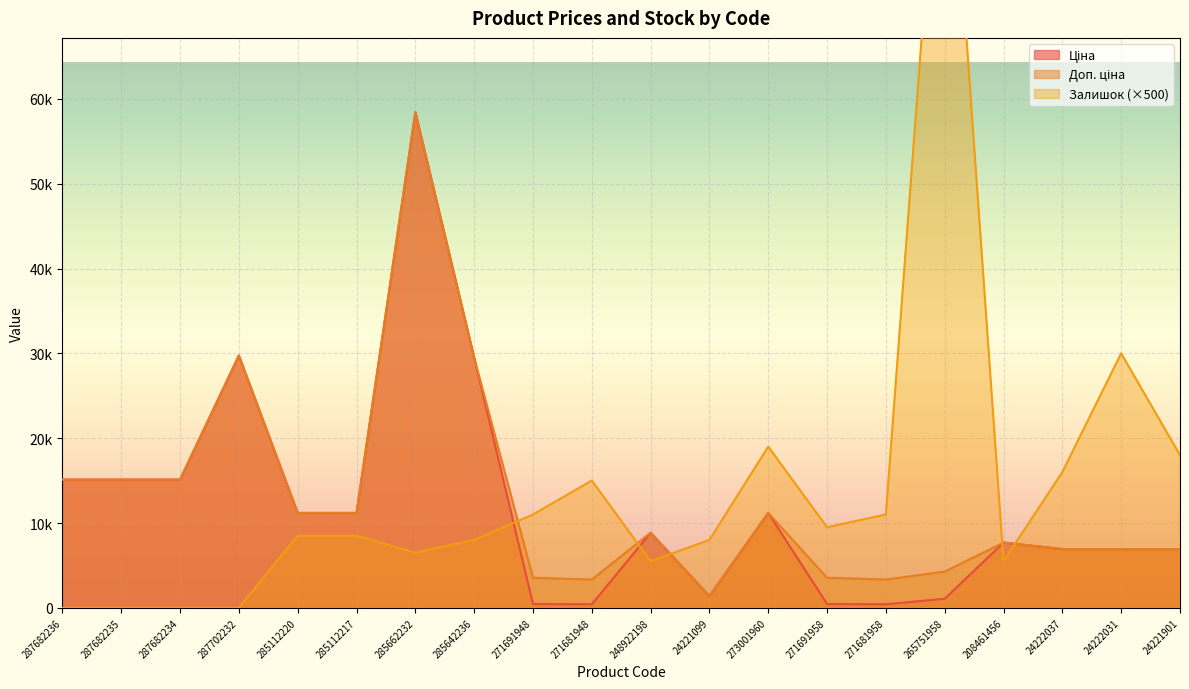

What is the value of the Залишок point at the 15th from the left?

11000.0